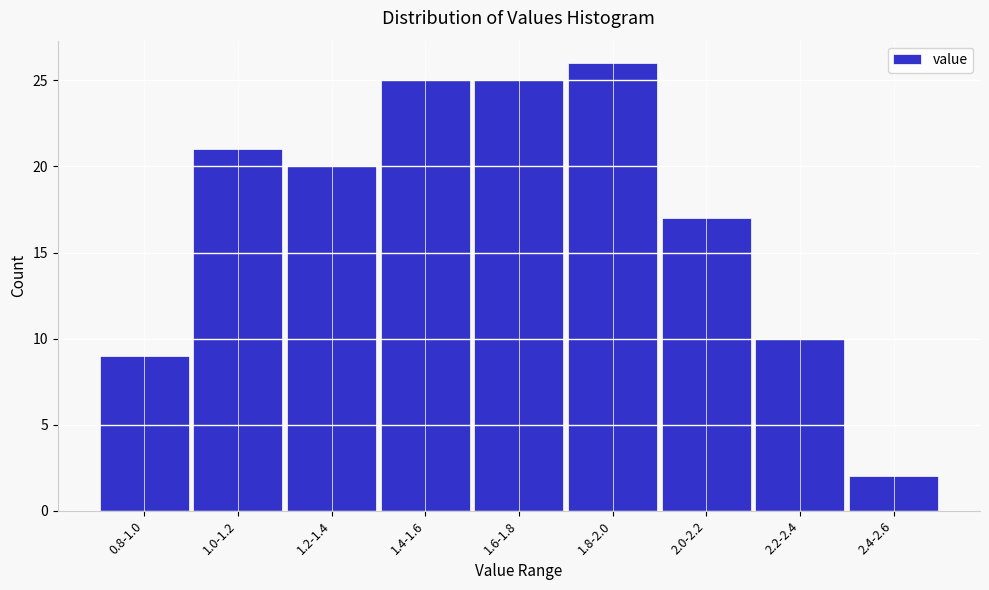

Reading left to right, what are all the values shown in this chart?

9	21	20	25	25	26	17	10	2